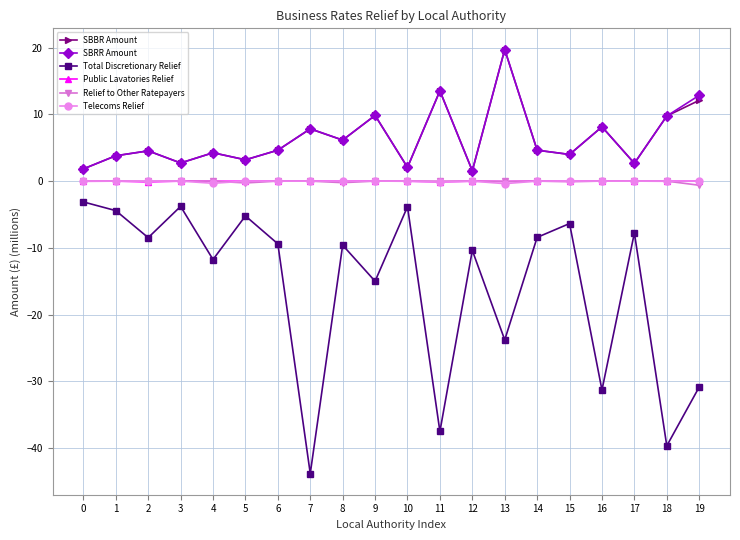

What is the total value across all series at 7?

-28.1